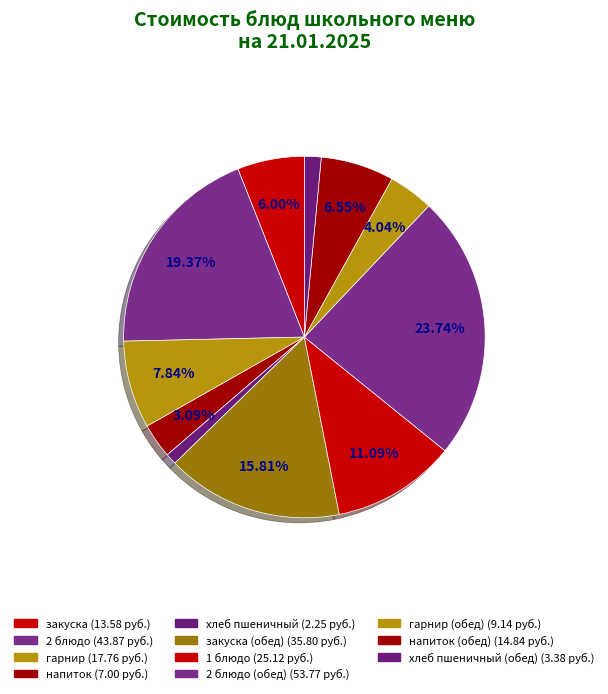

What is the smallest slice in the pie chart?

хлеб пшеничный